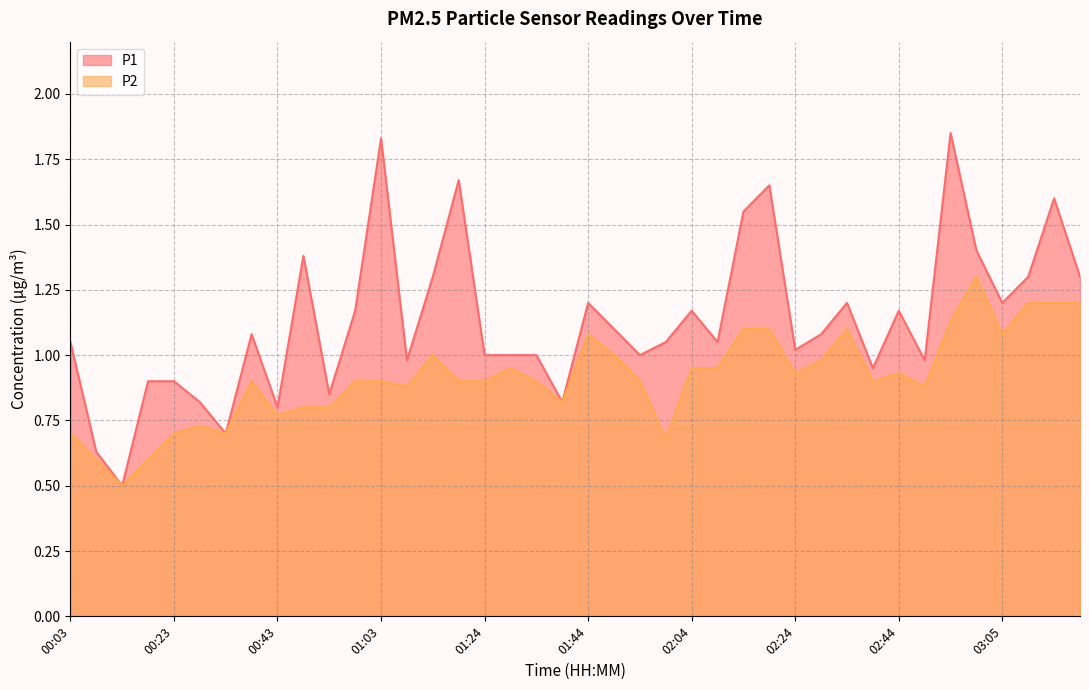

What is the label of the 1st point from the right?

03:20